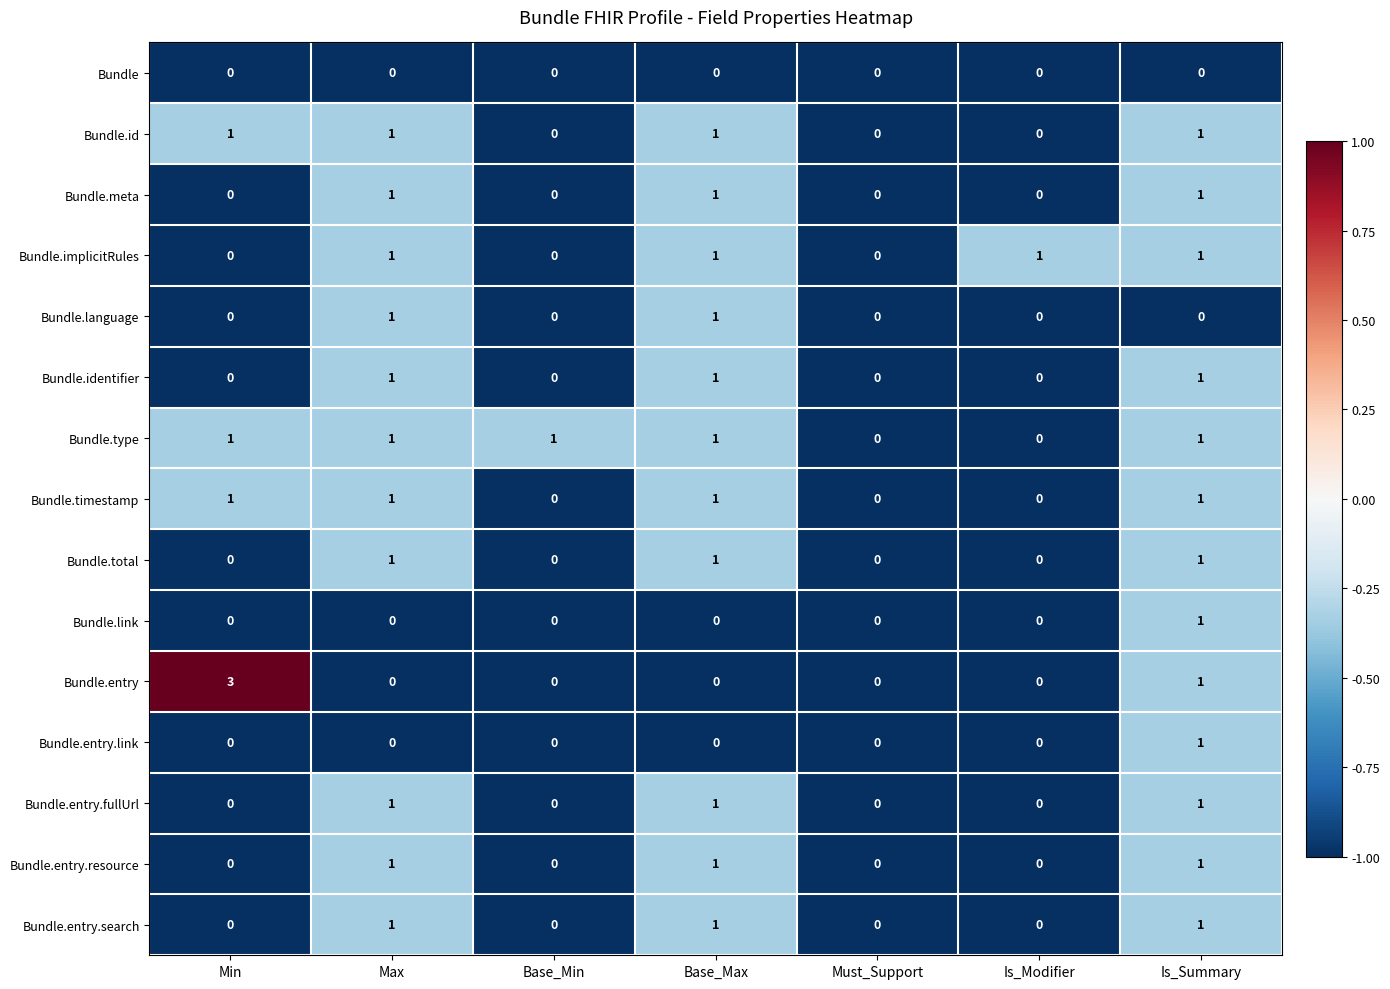

What is the total value across all series at Base_Max?

11